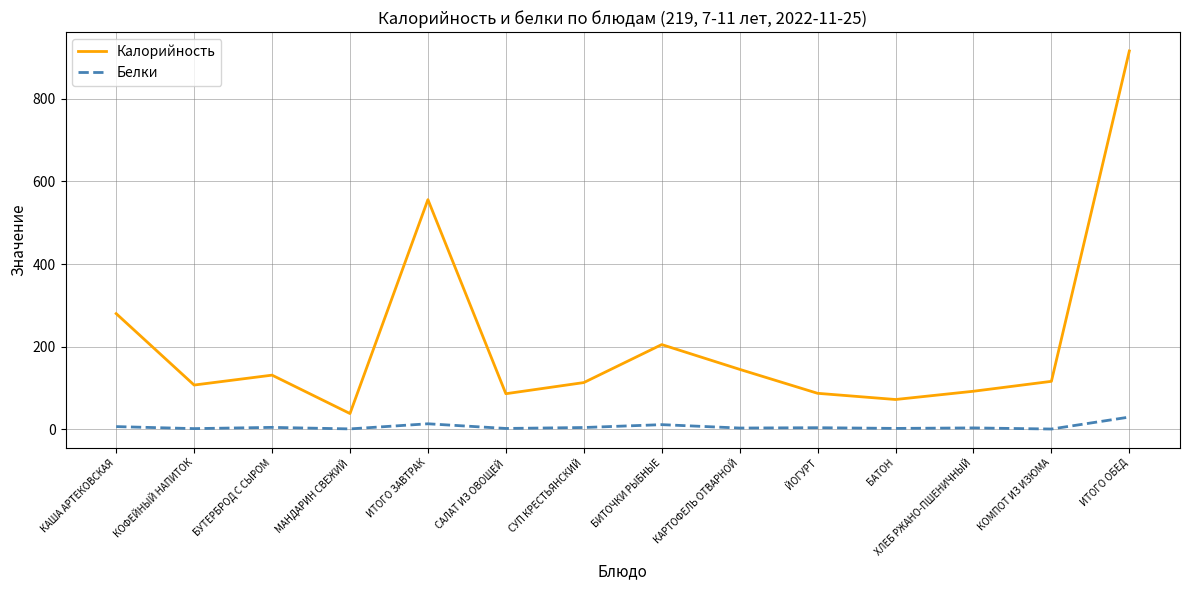

At which category is the sum across all series the highest?

ИТОГО ОБЕД